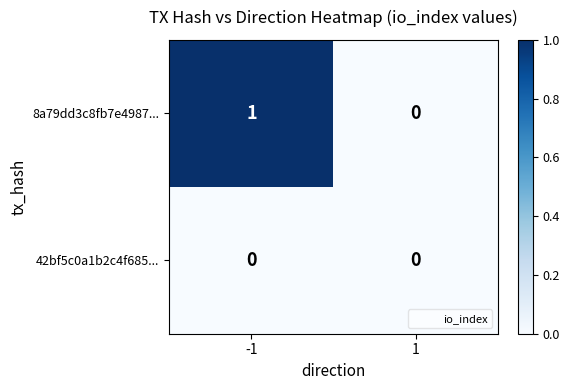

Which series has the largest range (max minus min)?

8a79dd3c8fb7e4987...